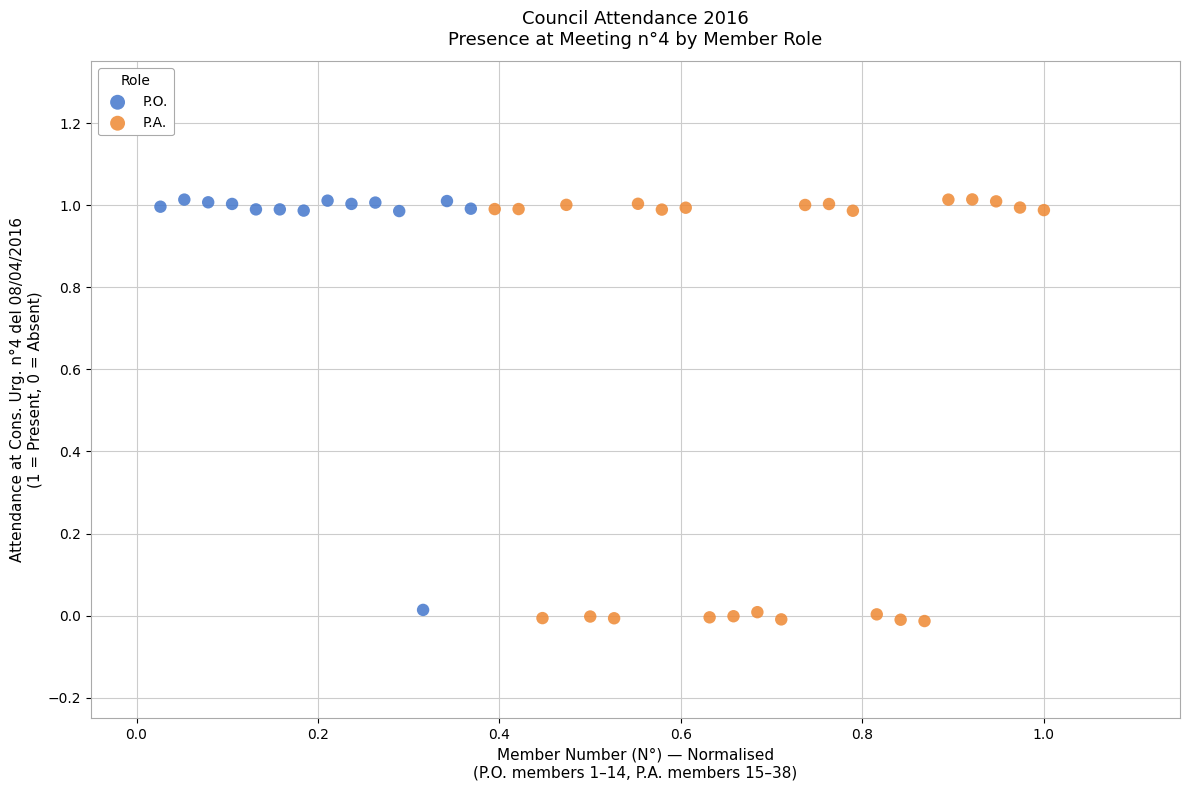

Which series has the largest Y range (max minus min)?

P.A.